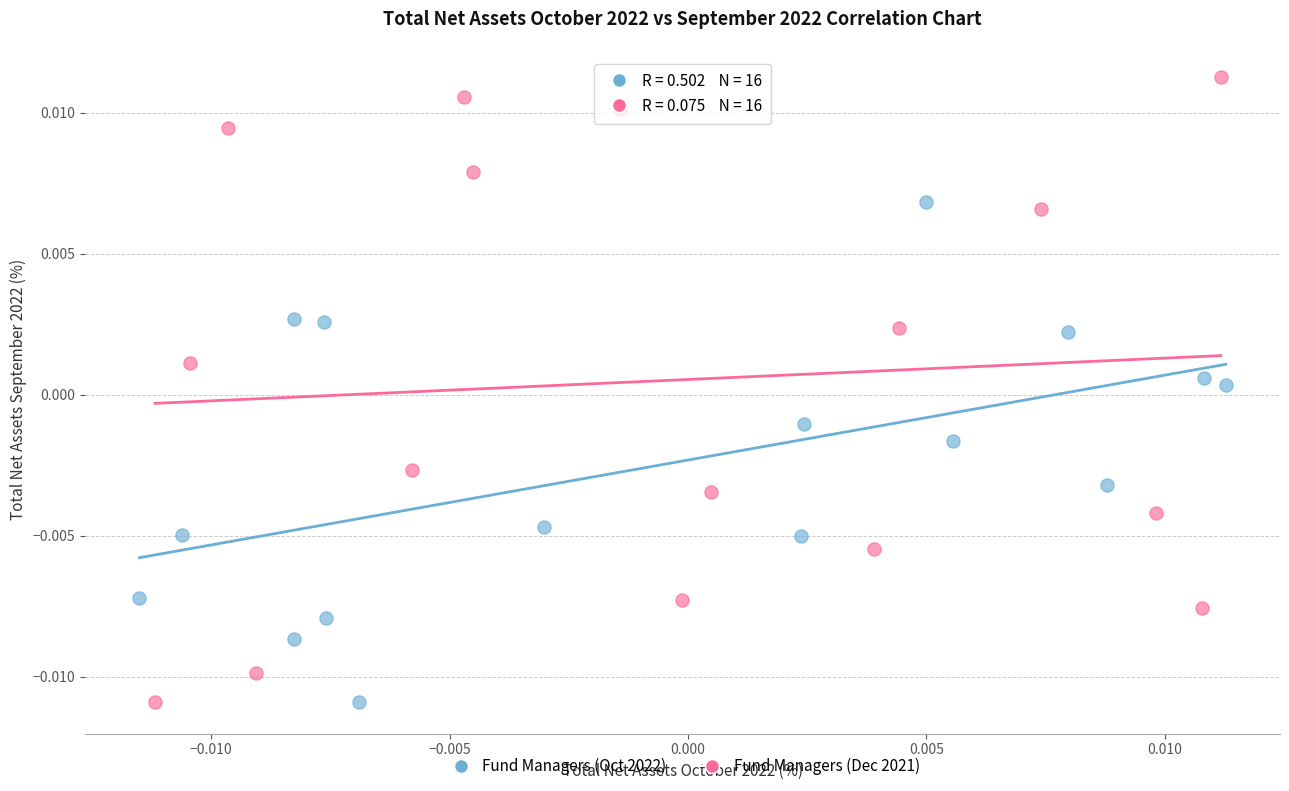

What are all the series names shown in the legend?

Fund Managers (Oct 2022), Fund Managers (Dec 2021)